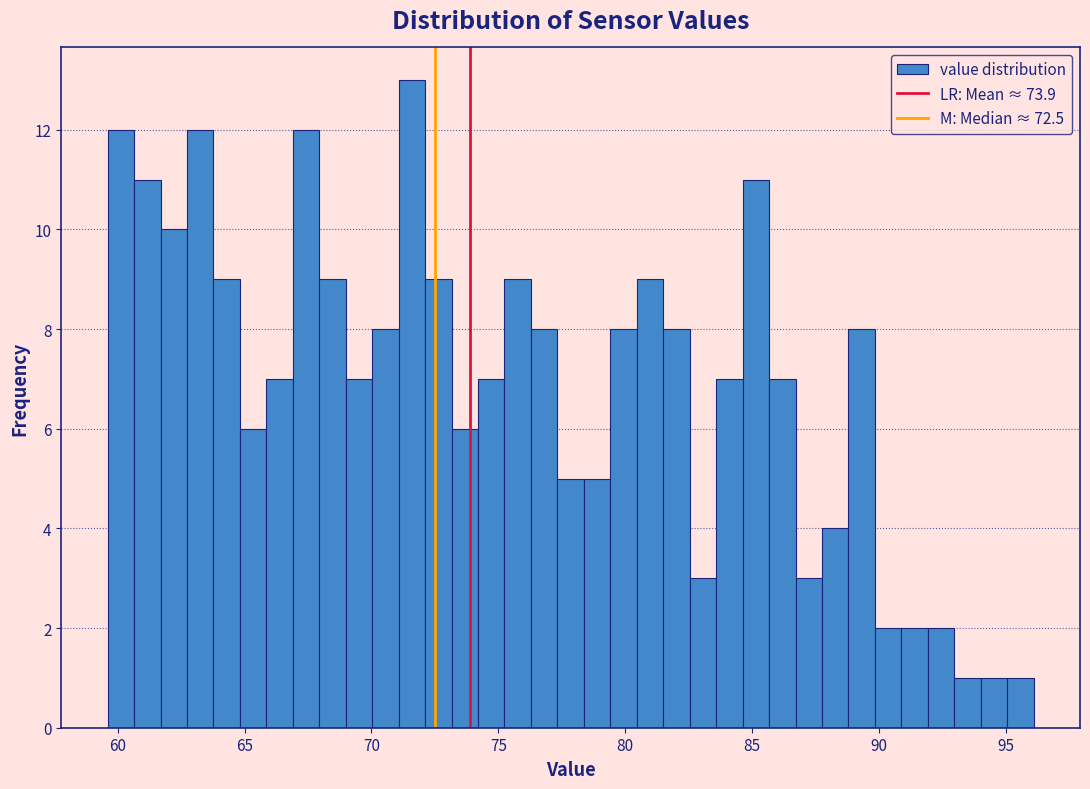

Around what value on the x-axis is the tallest bar? Give the approximate position of its centre, as read against the axis.

71.5